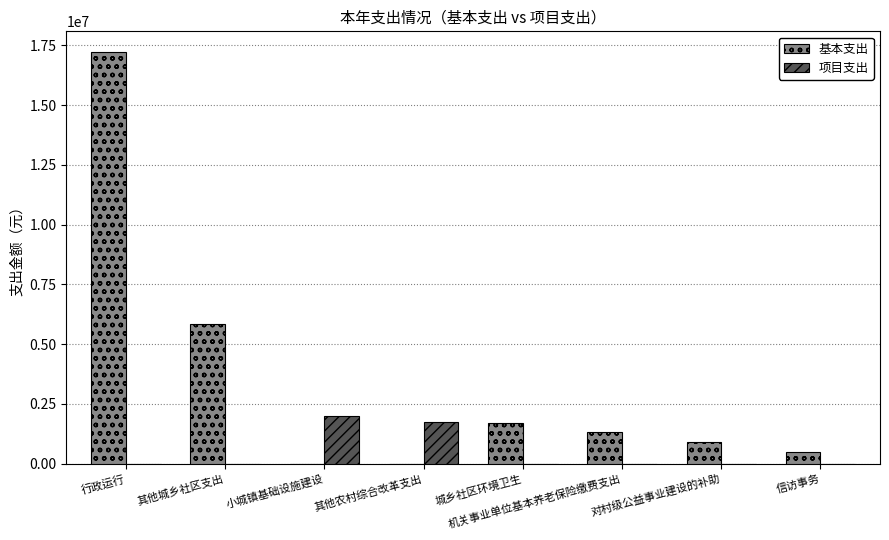

What is the total value across all series at 对村级公益事业建设的补助?

920000.0